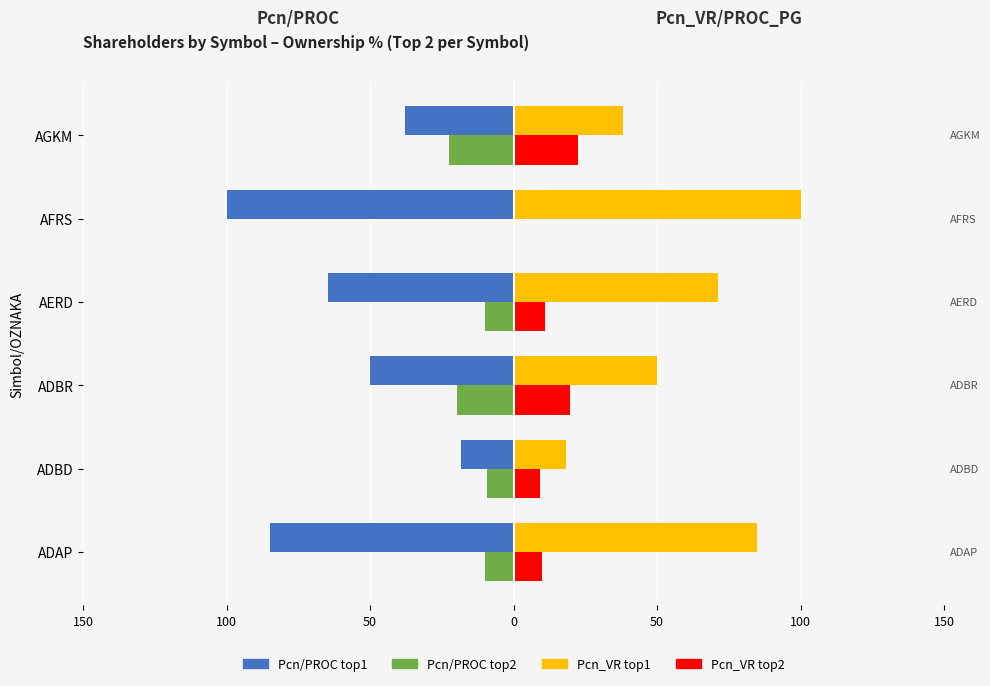

What are all the series names shown in the legend?

Pcn/PROC top1, Pcn/PROC top2, Pcn_VR top1, Pcn_VR top2